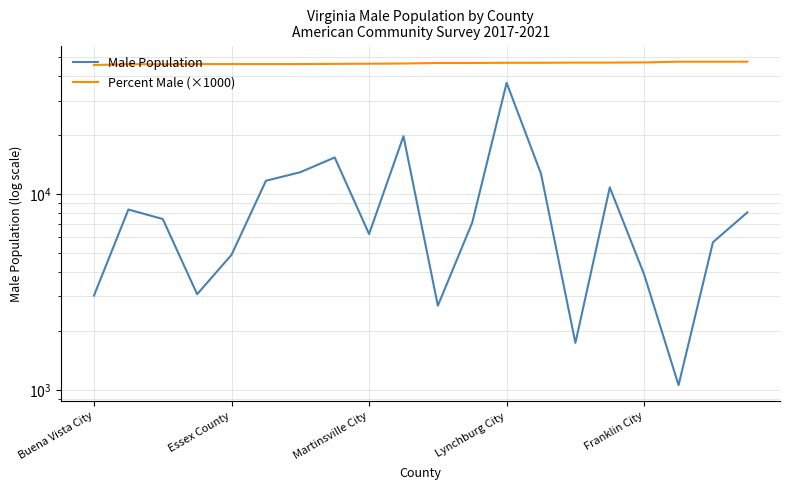

How many data points does each series have?

20